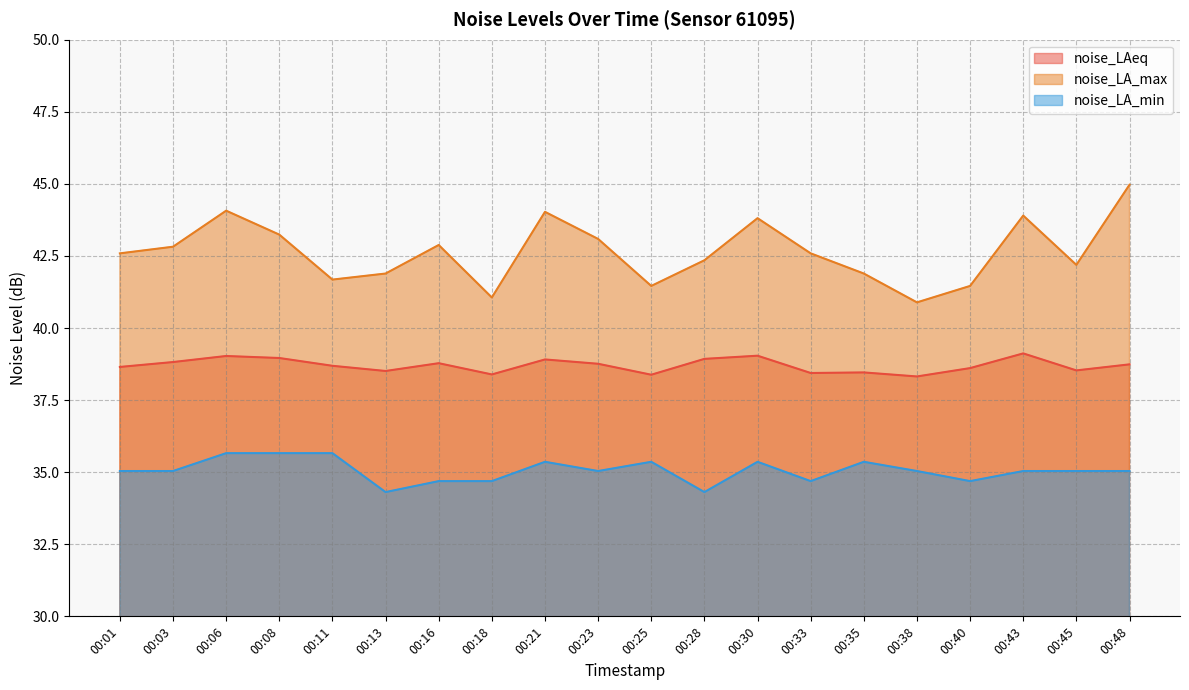

List the labels in order of noise_LAeq value, smallest first.

00:38, 00:25, 00:18, 00:33, 00:35, 00:13, 00:45, 00:40, 00:01, 00:11, 00:48, 00:23, 00:16, 00:03, 00:21, 00:28, 00:08, 00:06, 00:30, 00:43